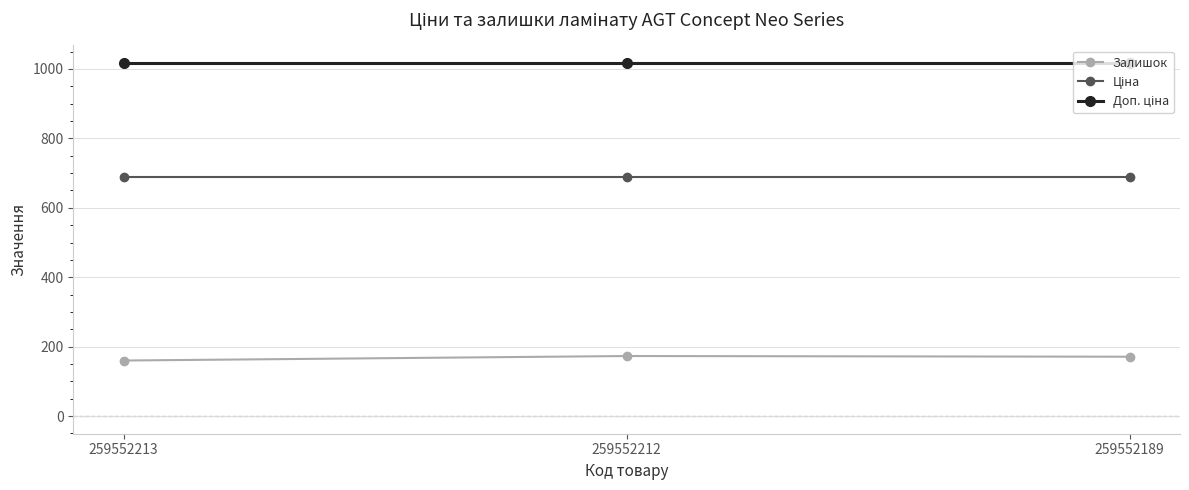

The Залишок series shows 111.4 at 259552212. True or false?

False